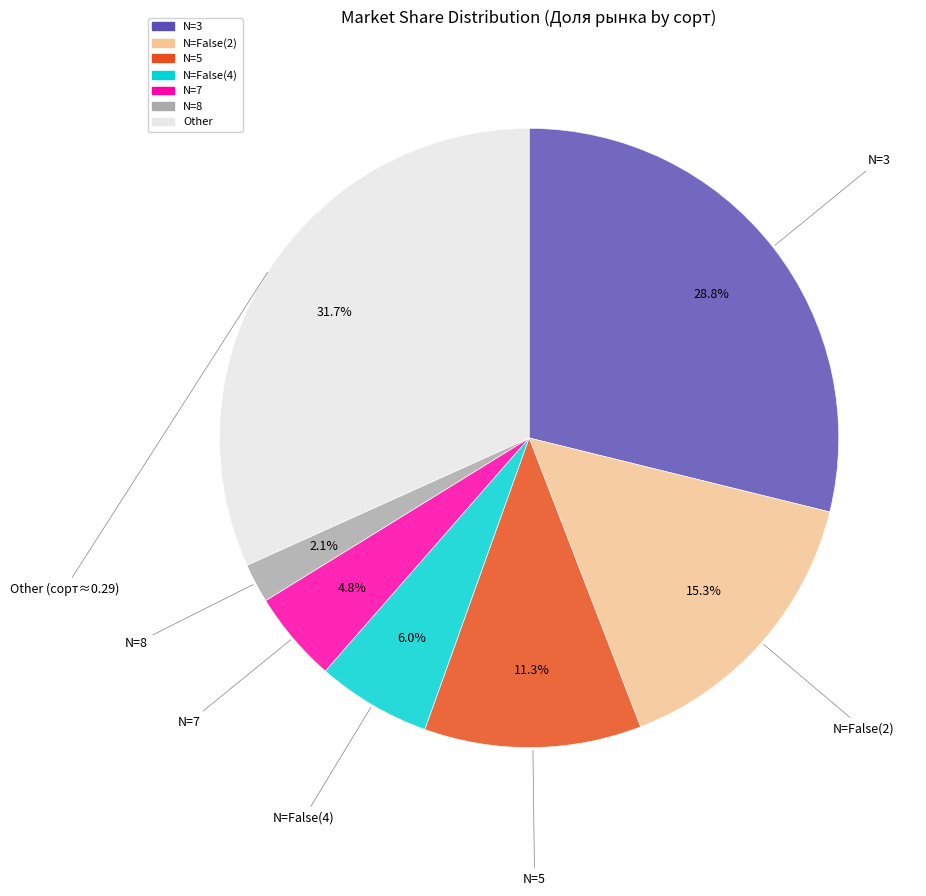

To the nearest percent, what percentage of the pie is N=False(4)?

6%